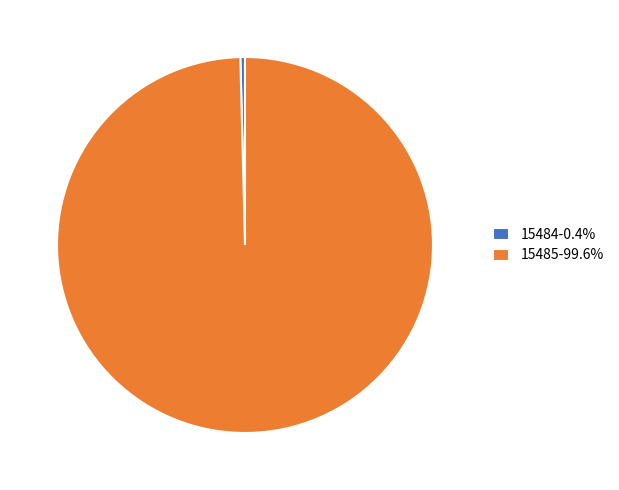

What is the ratio of the value at 15485 to the value at 15484?

251.0